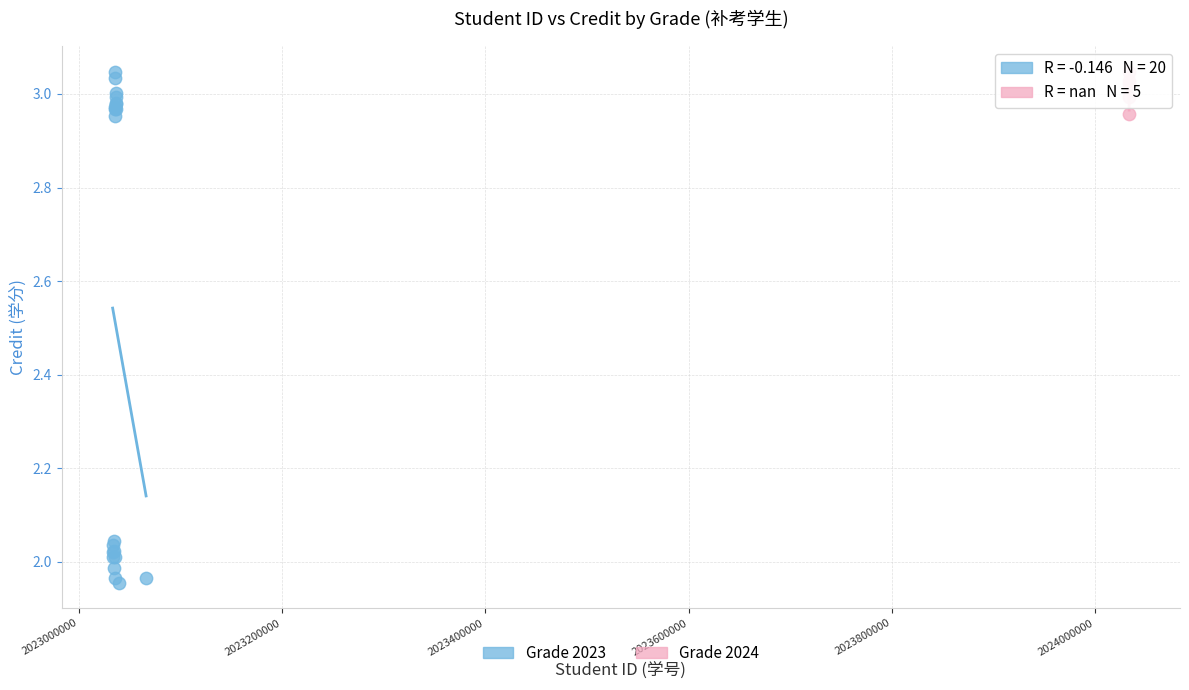

Which series contains the lowest Y value?

Grade 2023